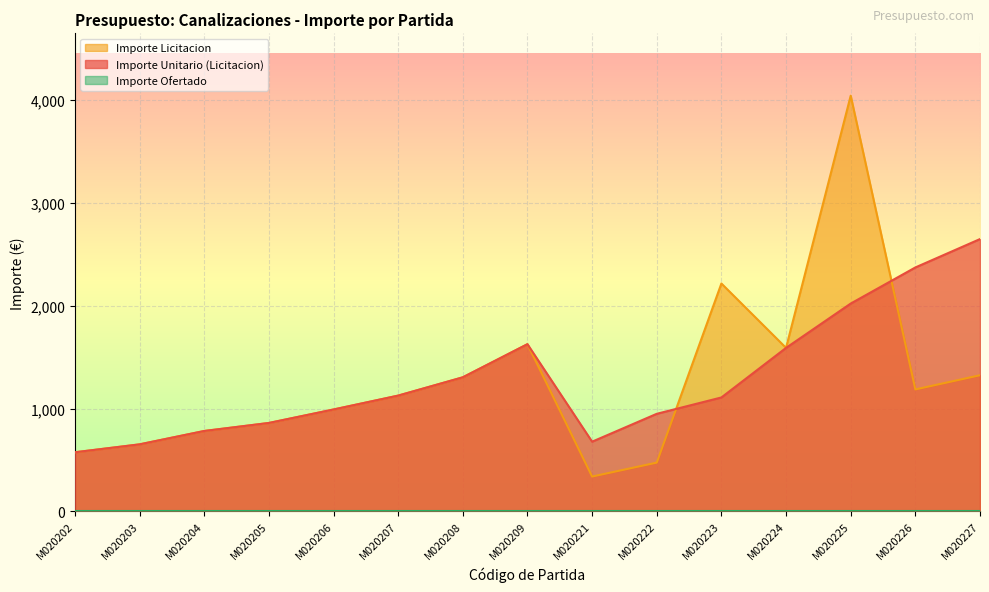

Reading right to left, what are all the values shown in this chart?

Importe Unitario (Licitacion): M020227=2648.0	M020226=2372.0	M020225=2021.0	M020224=1590.0	M020223=1108.0	M020222=949.0	M020221=678.0	M020209=1626.0	M020208=1304.0	M020207=1126.0	M020206=991.0	M020205=860.0	M020204=782.0	M020203=652.0	M020202=575.0
Importe Licitacion: M020227=1324.0	M020226=1186.0	M020225=4042.0	M020224=1590.0	M020223=2216.0	M020222=474.5	M020221=339.0	M020209=1626.0	M020208=1304.0	M020207=1126.0	M020206=991.0	M020205=860.0	M020204=782.0	M020203=652.0	M020202=575.0